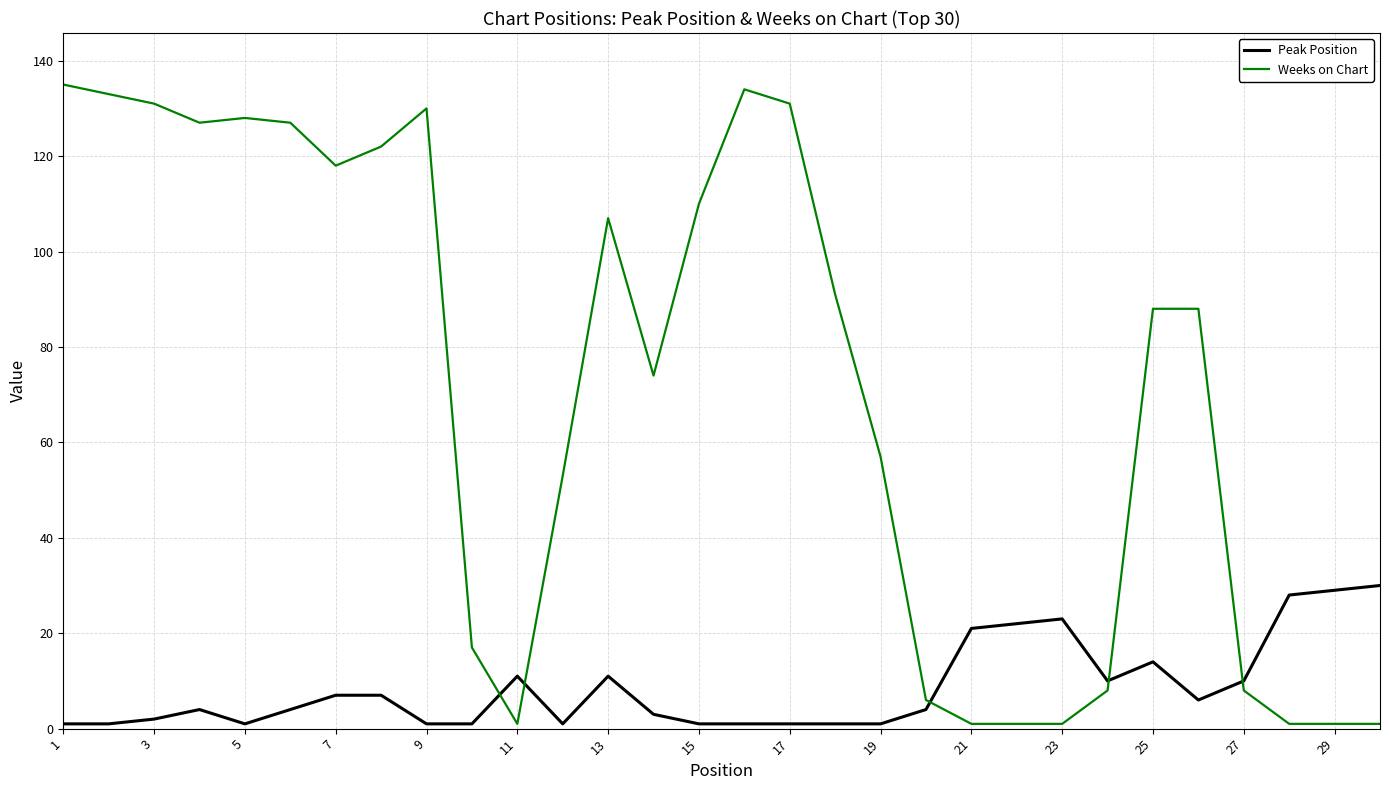

What is the minimum value for Peak Position?

1